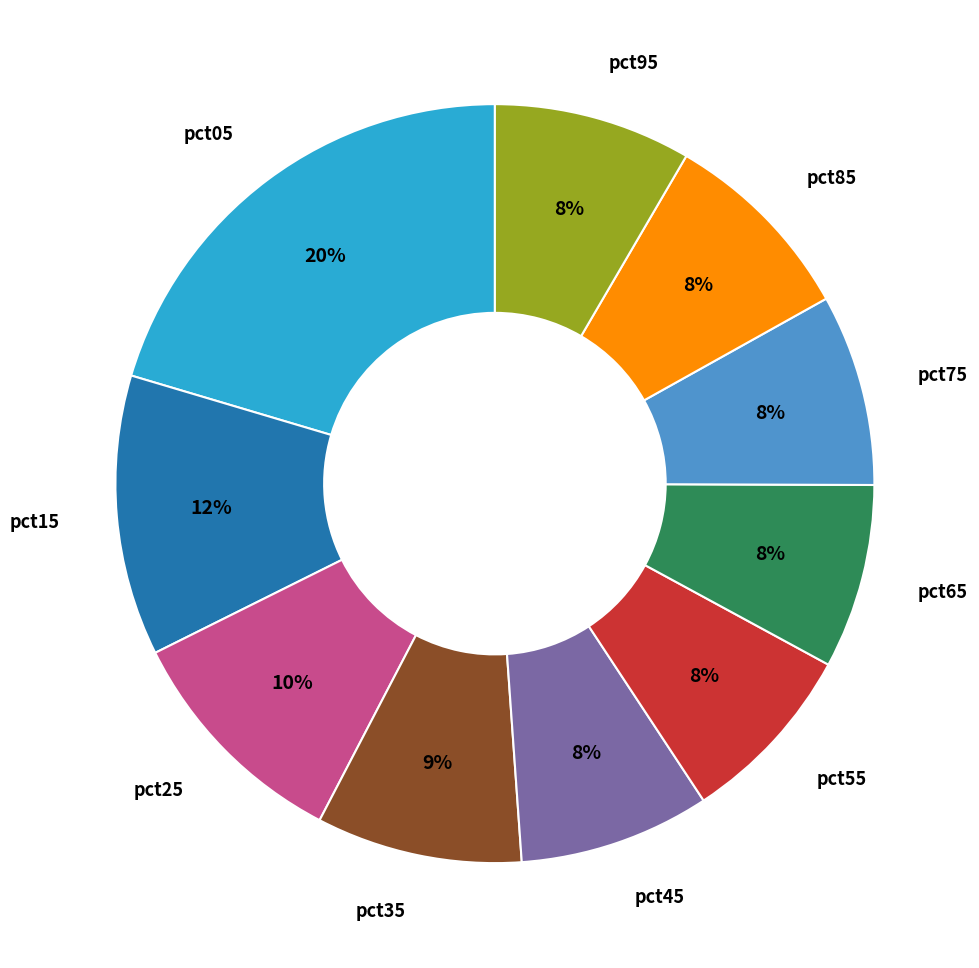

What is the ratio of the value at pct75 to the value at pct05?

0.4